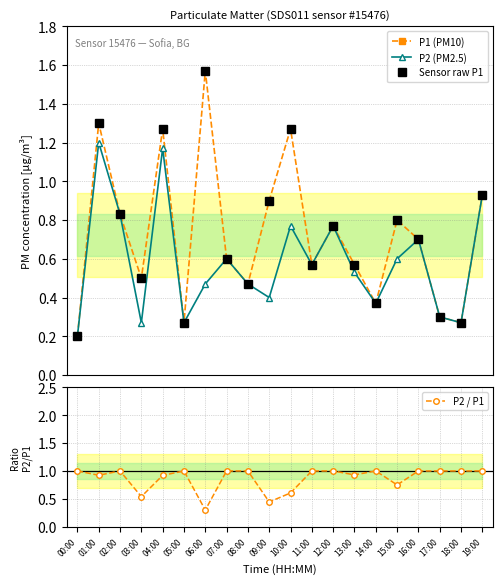

At which category is the sum across all series the highest?

01:00